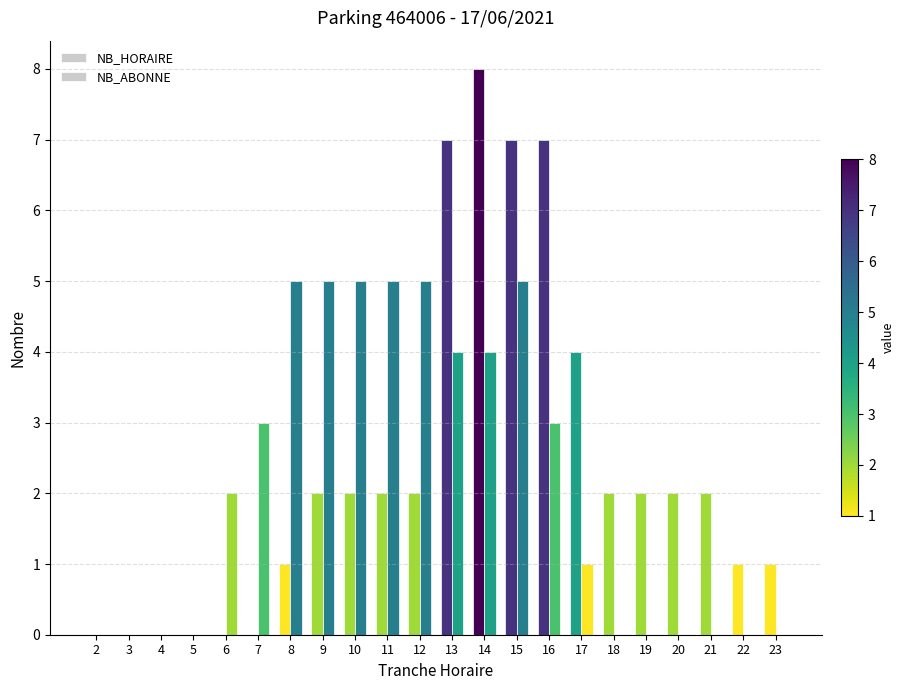

Are the bars grouped side by side (vs. stacked)?

Yes